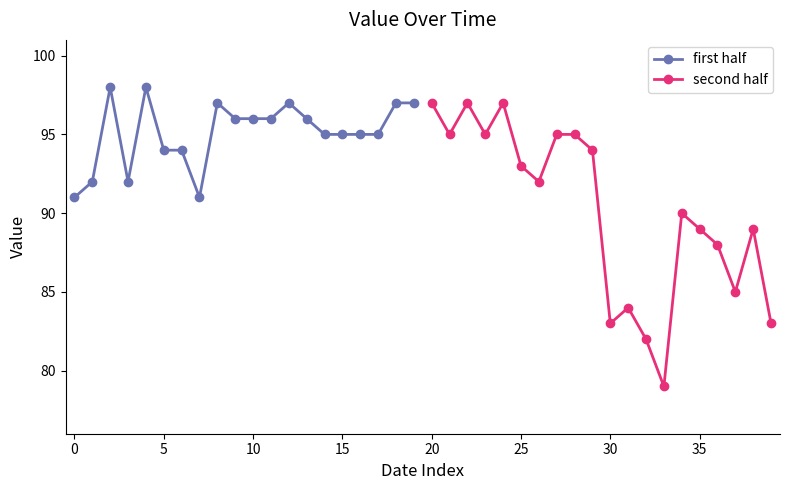

Reading left to right, transcribe all the data shown in this chart.

first half: 91	92	98	92	98	94	94	91	97	96	96	96	97	96	95	95	95	95	97	97
second half: 97	95	97	95	97	93	92	95	95	94	83	84	82	79	90	89	88	85	89	83